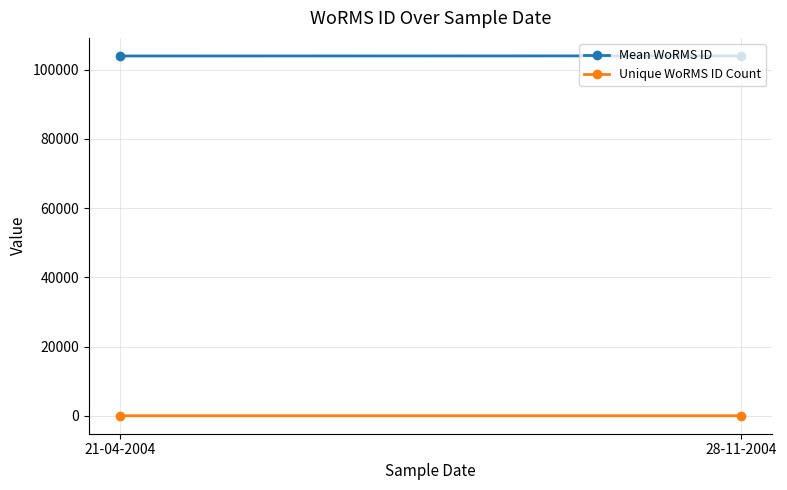

Reading left to right, extract all data points from this chart.

Mean WoRMS ID: 21-04-2004=103990	28-11-2004=104015
Unique WoRMS ID Count: 21-04-2004=2	28-11-2004=1